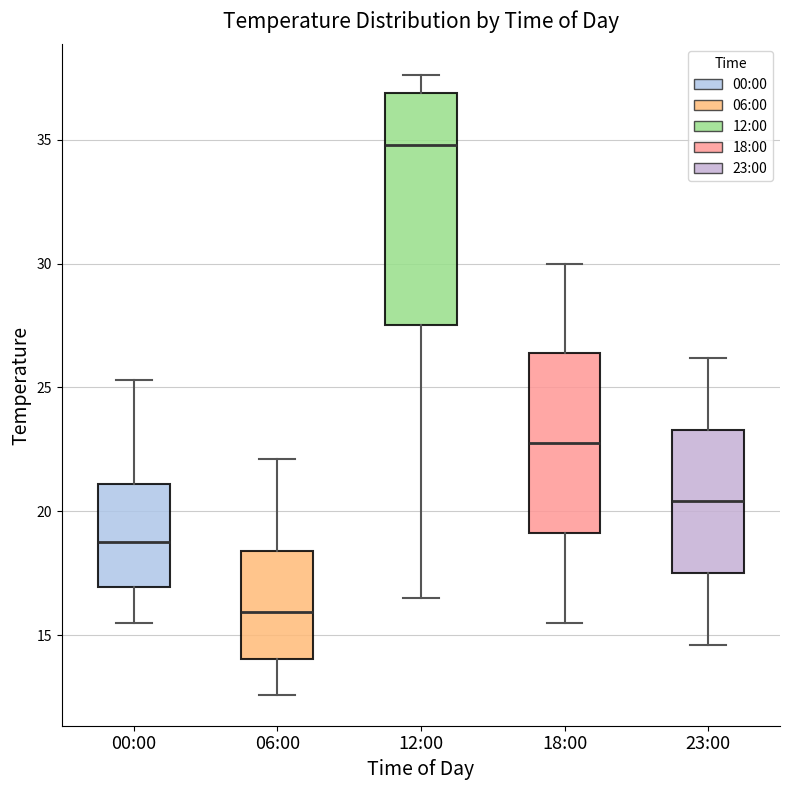

Reading left to right, transcribe this box plot: for each box, give where its median line is, the range the box spans, and where its two whiskers end, as read against the y-axis. The values are not printed on the chart, so give them approximately, as read against the axis.

00:00: median 19.0, box 17.0 to 21.0, whiskers 15.5 to 25.5
06:00: median 16.0, box 14.0 to 18.5, whiskers 12.5 to 22.0
12:00: median 35.0, box 27.5 to 37.0, whiskers 16.5 to 37.5
18:00: median 23.0, box 19.0 to 26.5, whiskers 15.5 to 30.0
23:00: median 20.5, box 17.5 to 23.5, whiskers 14.5 to 26.0